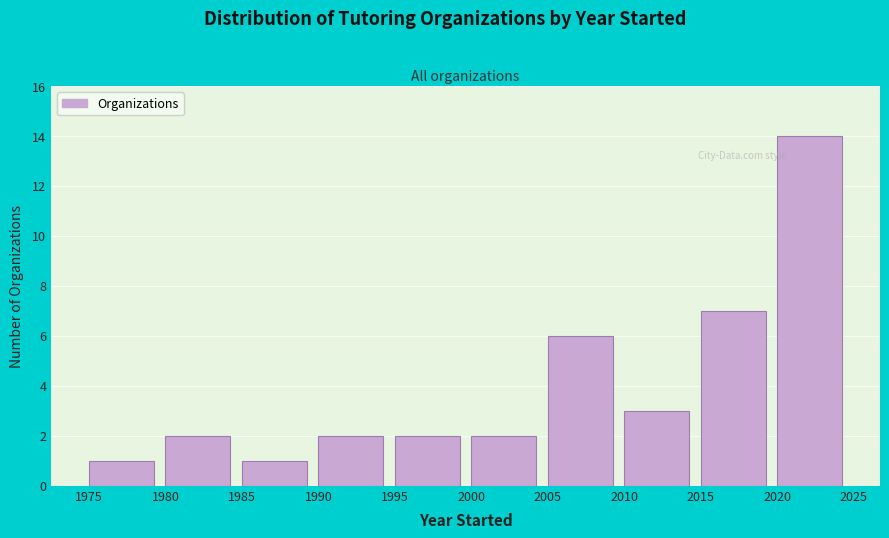

How tall is the bar that spans 1980 to 1985 on the x-axis? The values are not printed on the chart, so give them approximately, as read against the axis.

2